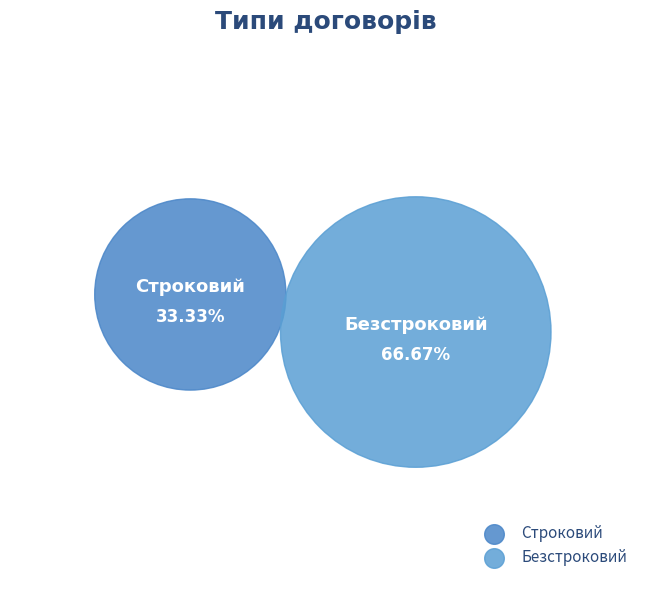

Count the number of slices in the pie.

2